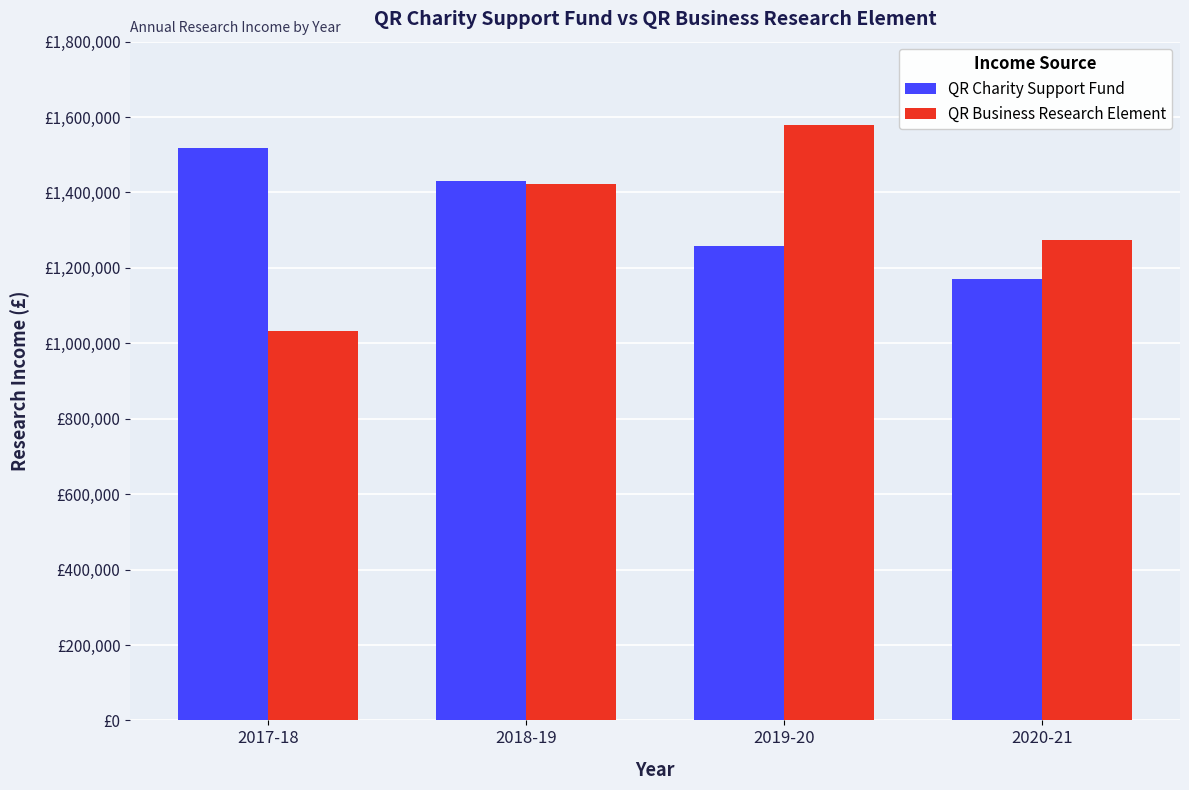

How many QR Business Research Element values are between 1274000 and 1580000?

3